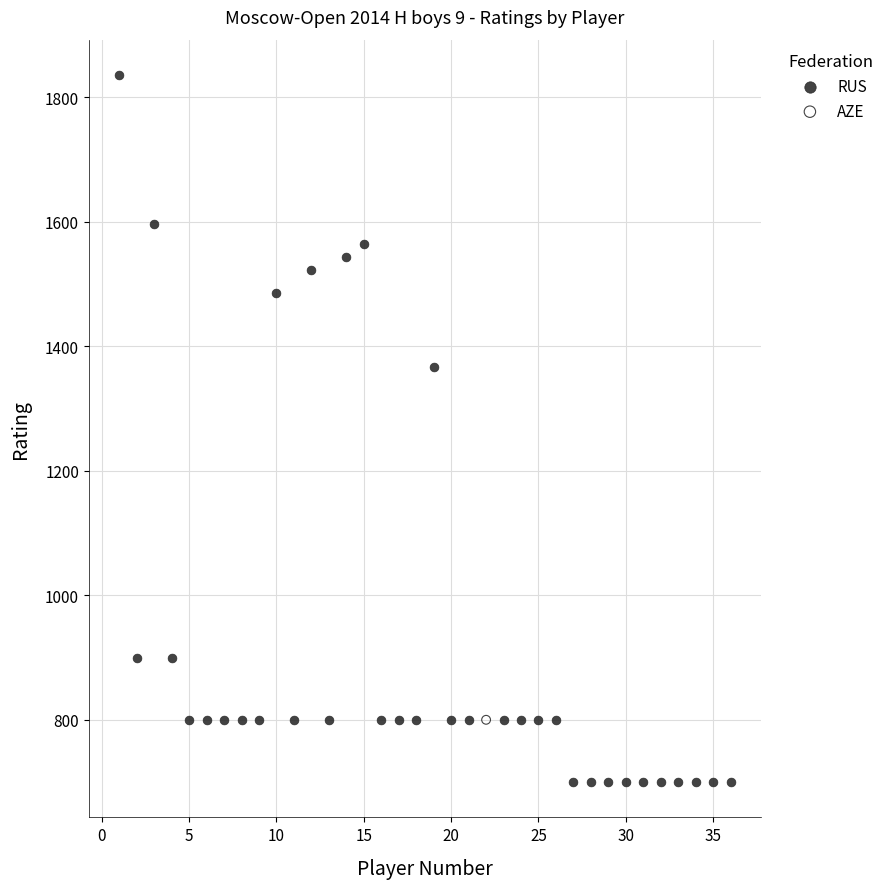

What are all the series names shown in the legend?

RUS, AZE